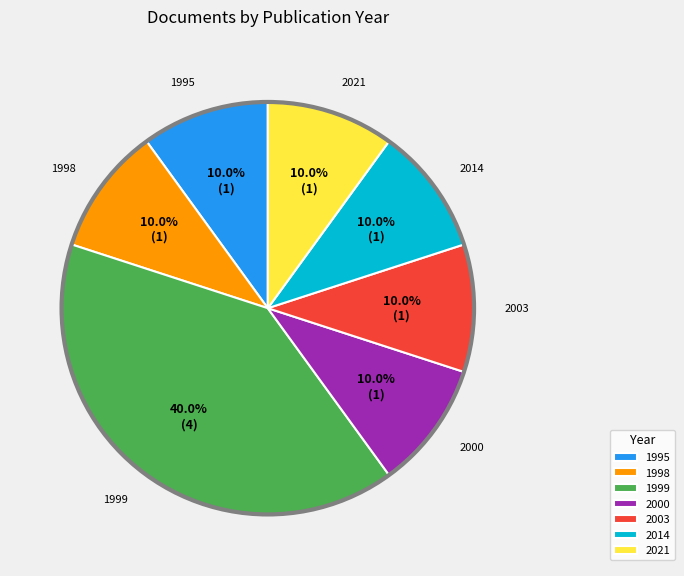

Does 2021 represent more than half of the total?

No